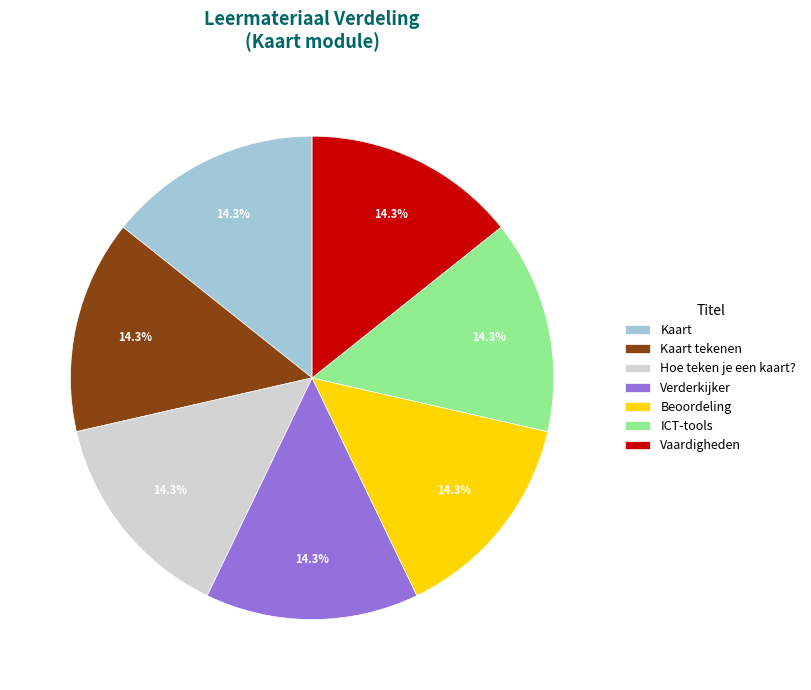

What percentage is NOT represented by Hoe teken je een kaart??

85.7%